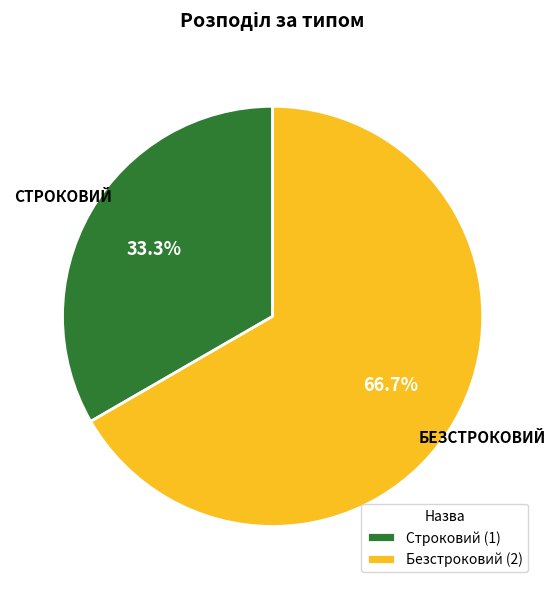

How many segments does this pie chart have?

2